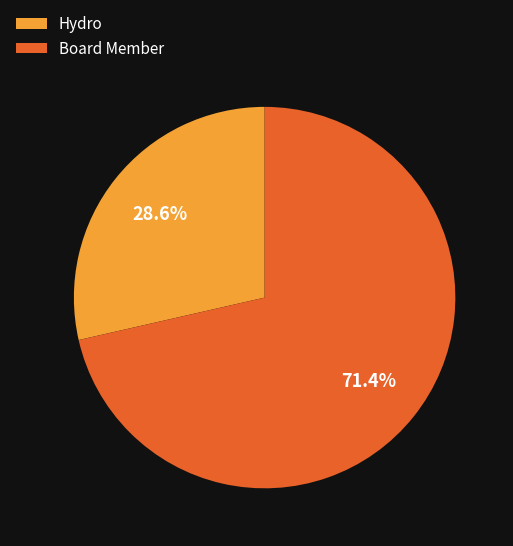

Rank the categories by value from highest to lowest.

Board Member, Hydro